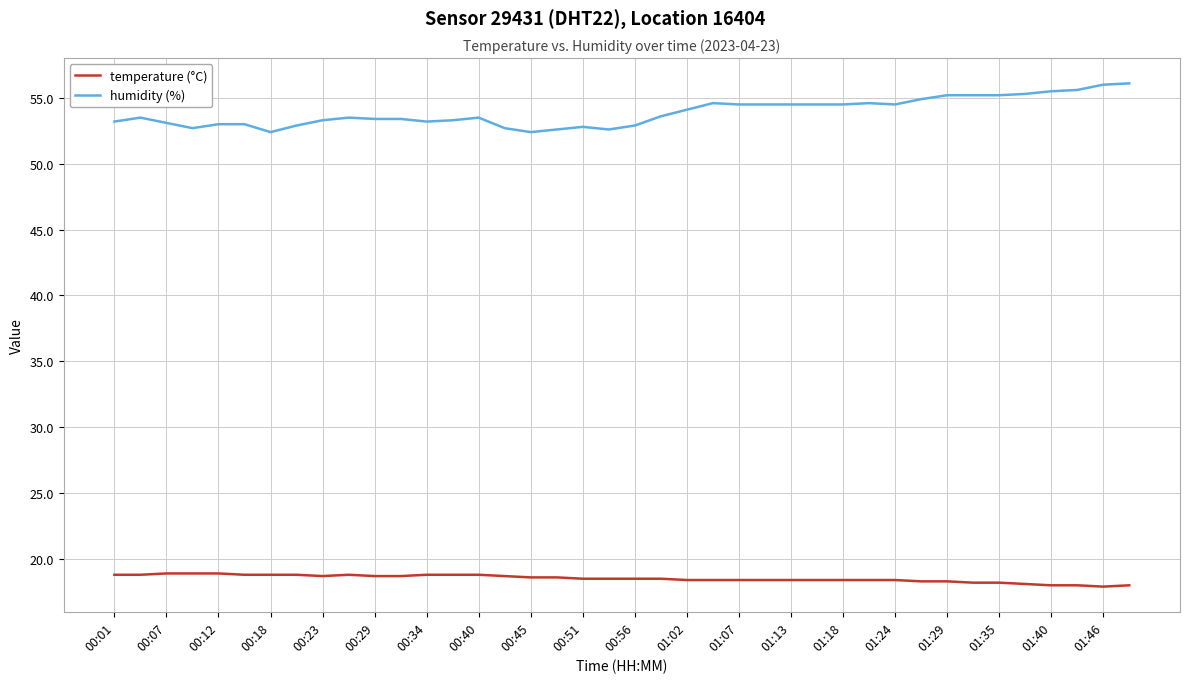

Is this an area chart (filled region under the line)?

No